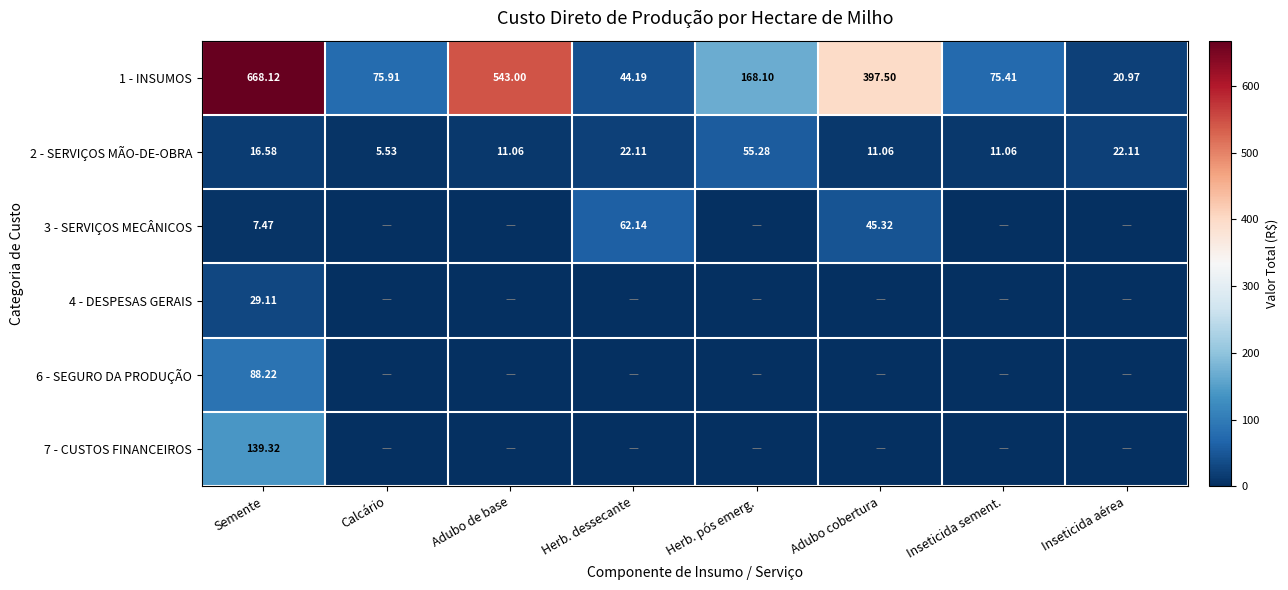

How many categories are shown in the chart?

8